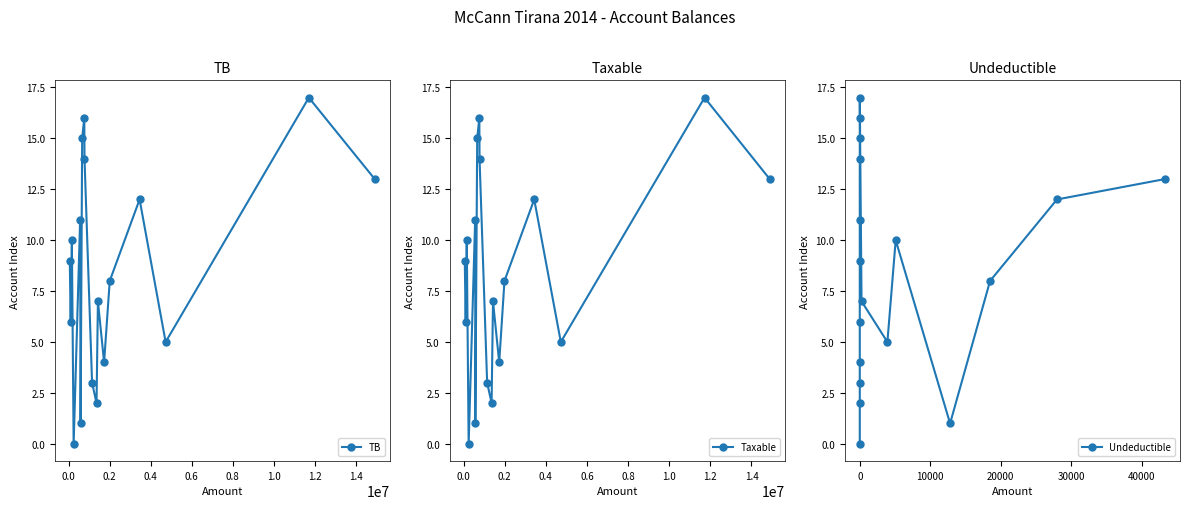

In TB, how many points are lower than both neighbors (excluding endpoints)?

6